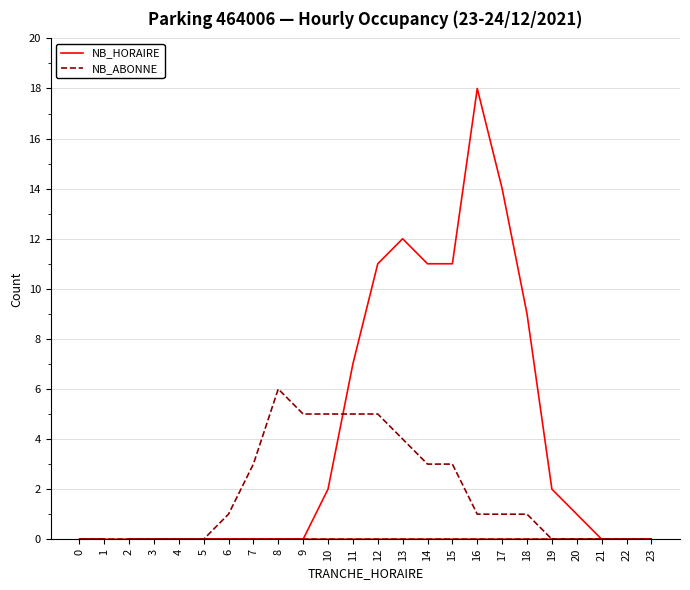

Which series changed the most between 14 and 22?

NB_HORAIRE